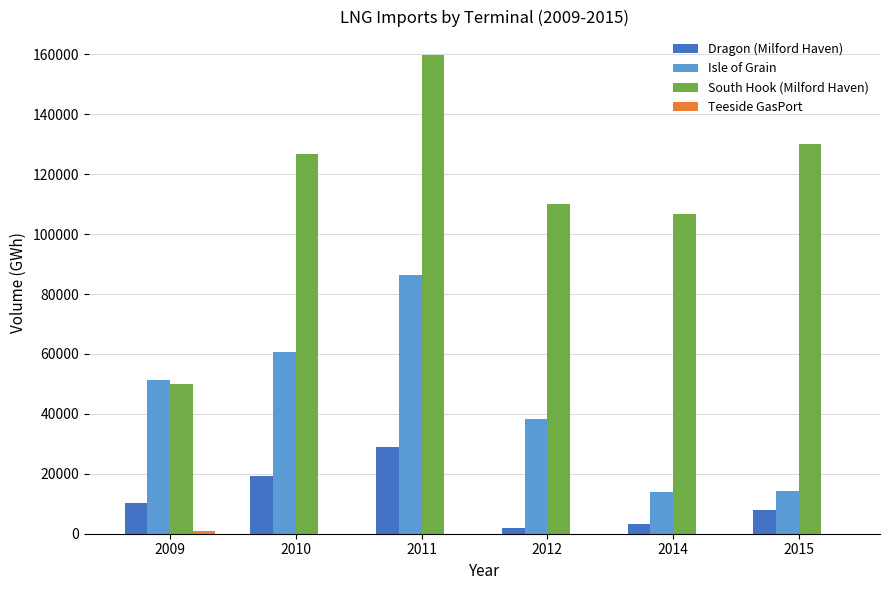

How many groups of bars are there?

6